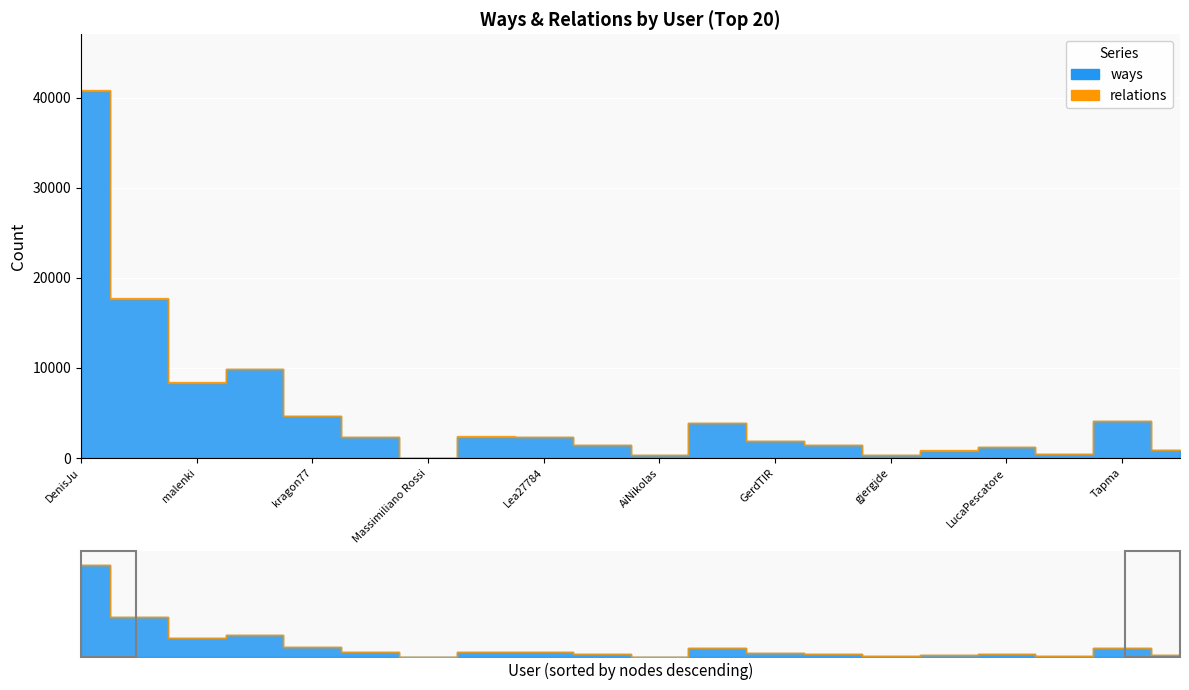

List the series in order of their peak value, highest first.

ways, relations